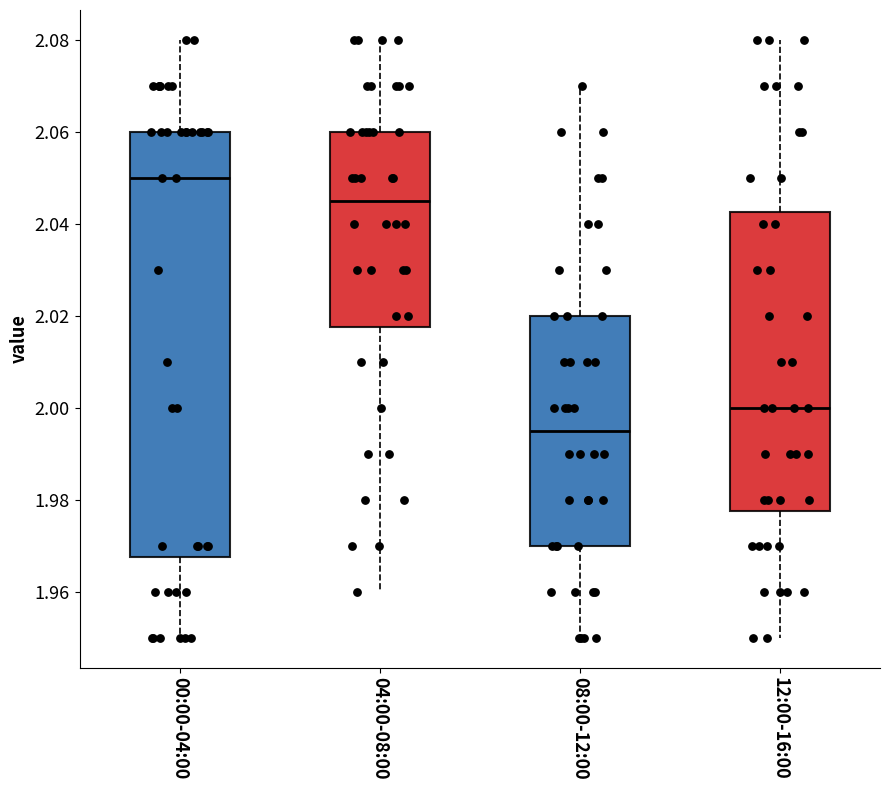

Which box's median line is the highest?

00:00-04:00